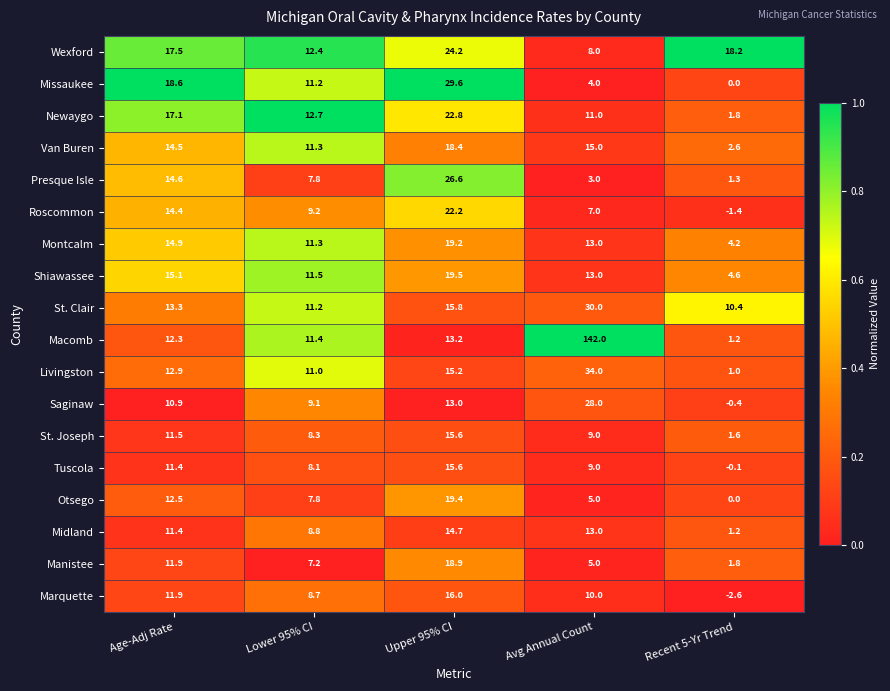

Which series has the largest total across all categories?

Macomb